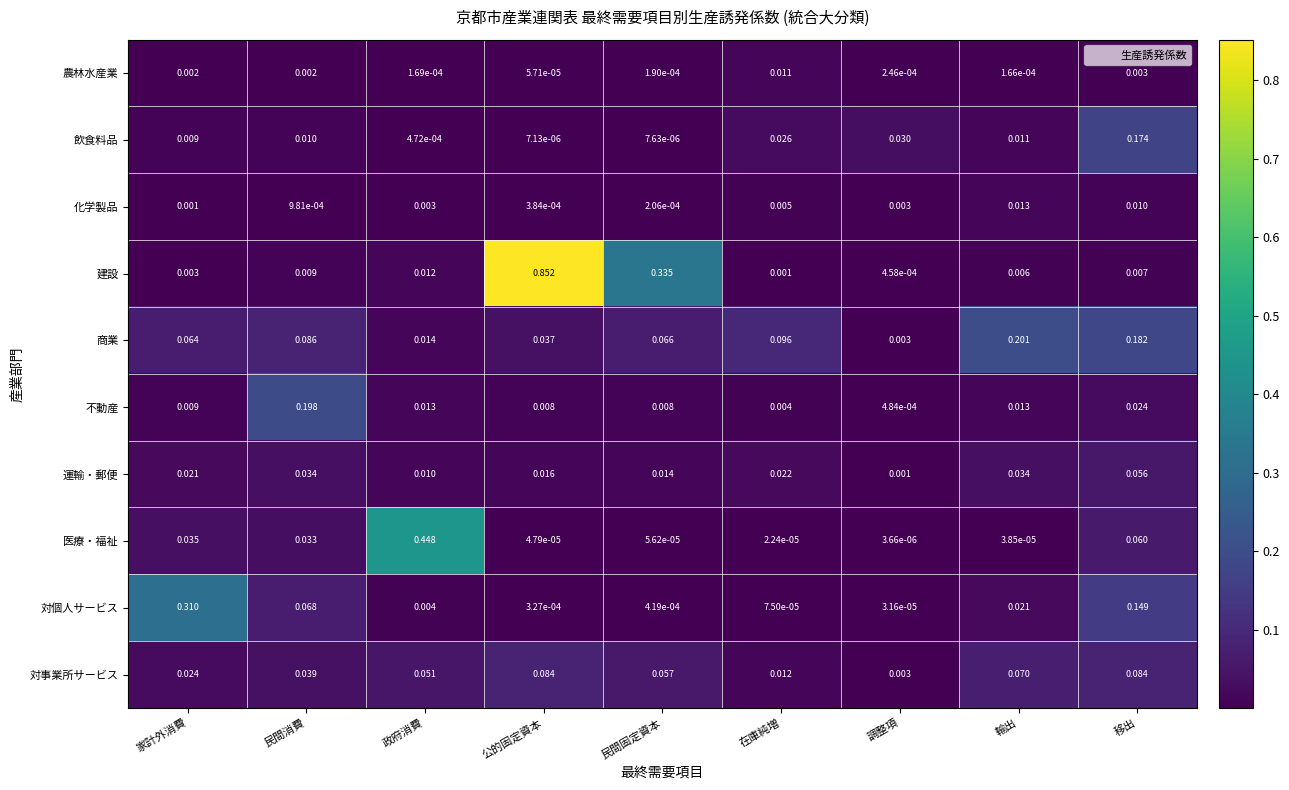

Rank the series at 在庫純増 from lowest to highest value.

医療・福祉, 対個人サービス, 建設, 不動産, 化学製品, 農林水産業, 対事業所サービス, 運輸・郵便, 飲食料品, 商業